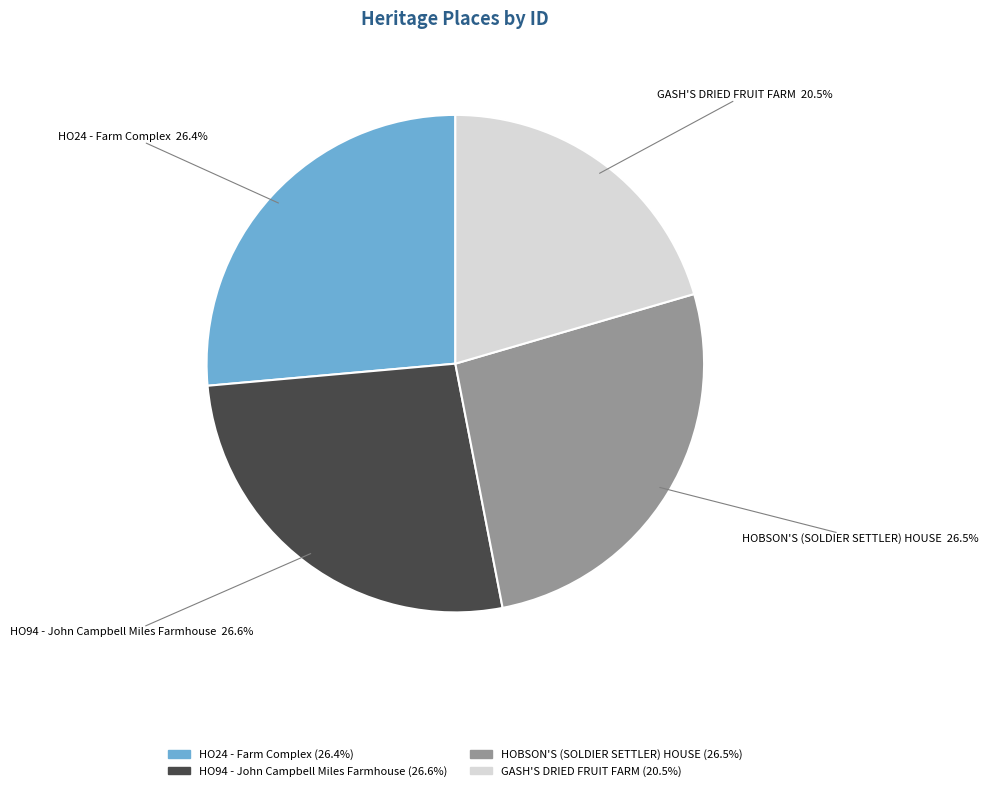

Which slice is the smallest?

GASH'S DRIED FRUIT FARM